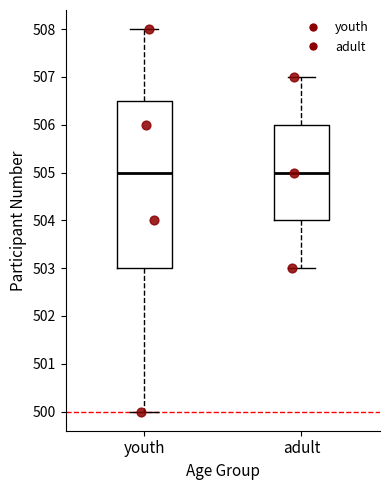

Where does the lower whisker of the box for adult end on the y-axis? The values are not printed on the chart, so give them approximately, as read against the axis.

503.0